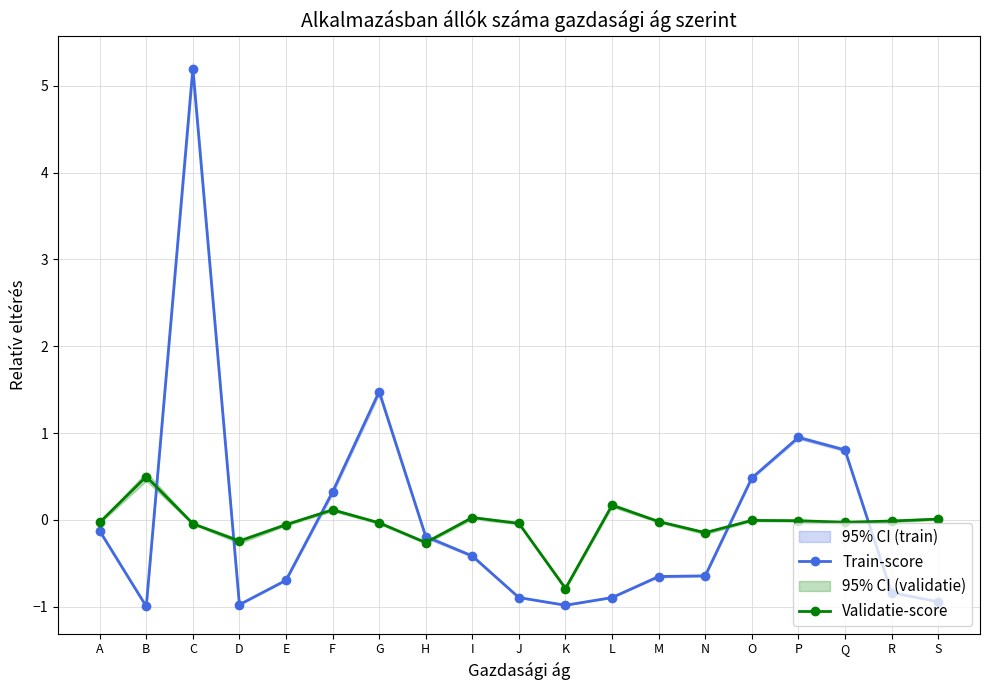

The Validatie-score series shows -0.3 at K. True or false?

False